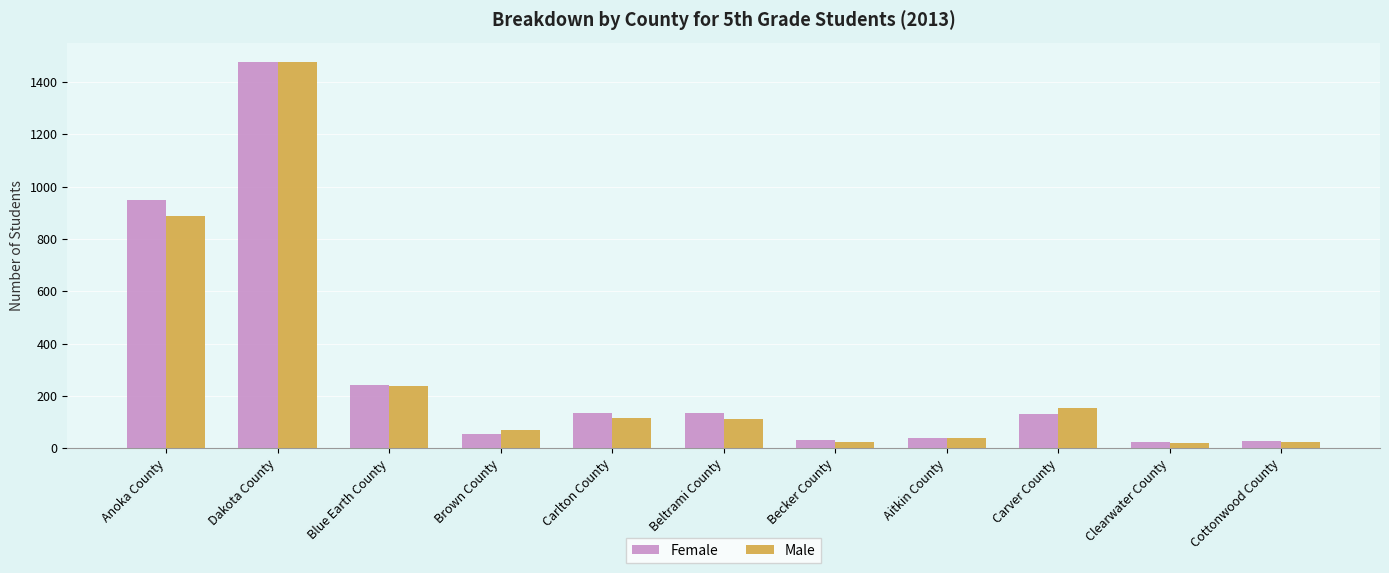

What is the average value of the Female series?

294